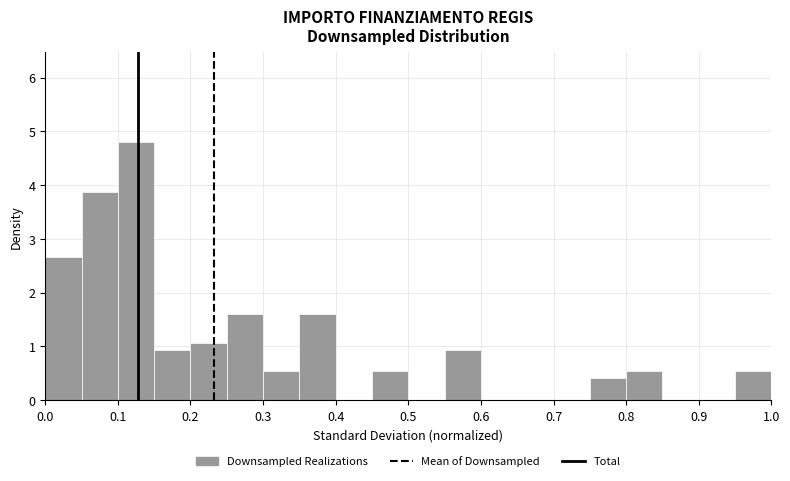

How tall is the bar that spans 0.05 to 0.10 on the x-axis? The values are not printed on the chart, so give them approximately, as read against the axis.

3.9